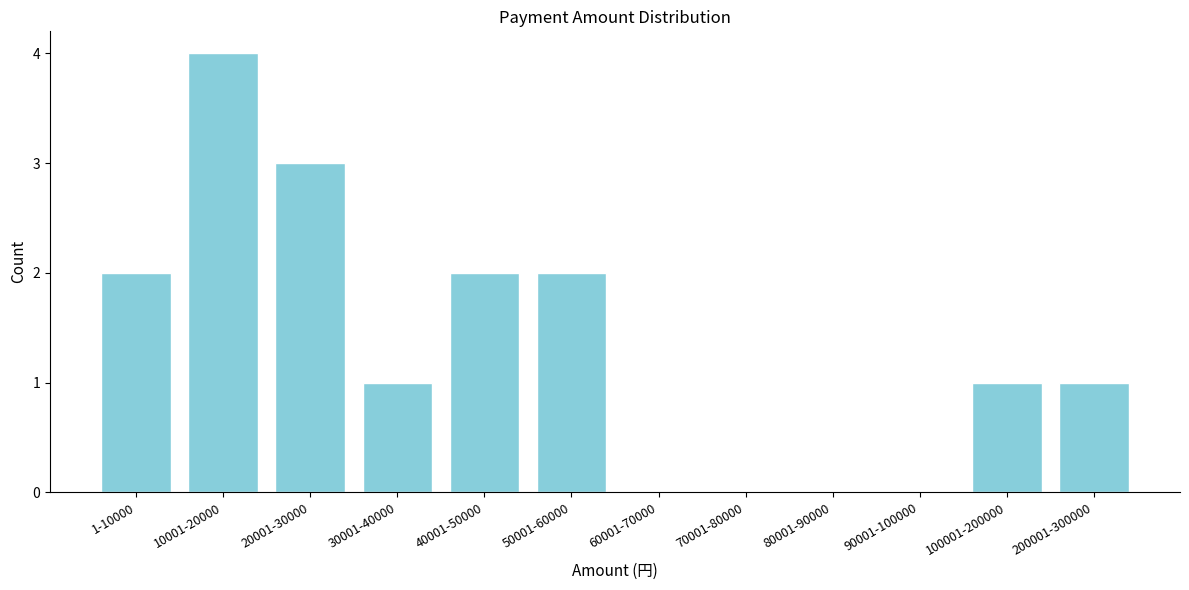

Reading left to right, list all the values displayed in this chart.

1-10000=2	10001-20000=4	20001-30000=3	30001-40000=1	40001-50000=2	50001-60000=2	60001-70000=0	70001-80000=0	80001-90000=0	90001-100000=0	100001-200000=1	200001-300000=1